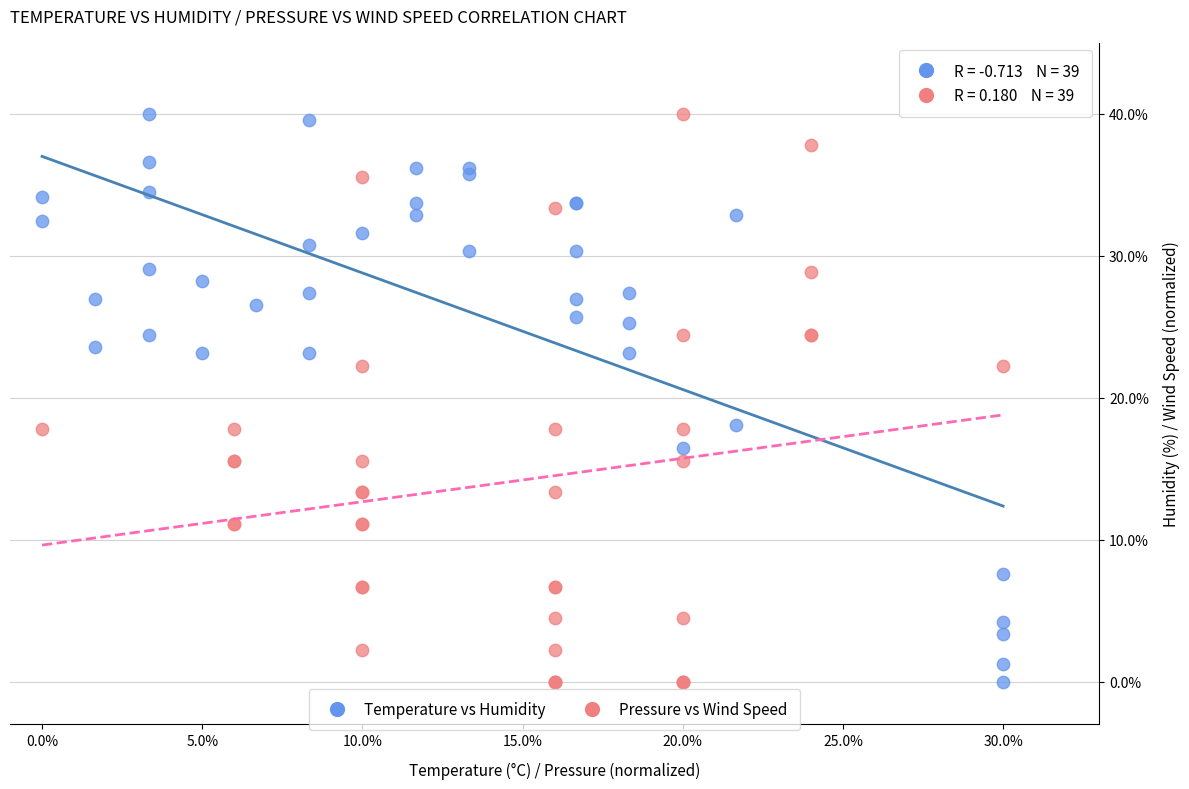

What are all the series names shown in the legend?

Temperature vs Humidity, Pressure vs Wind Speed